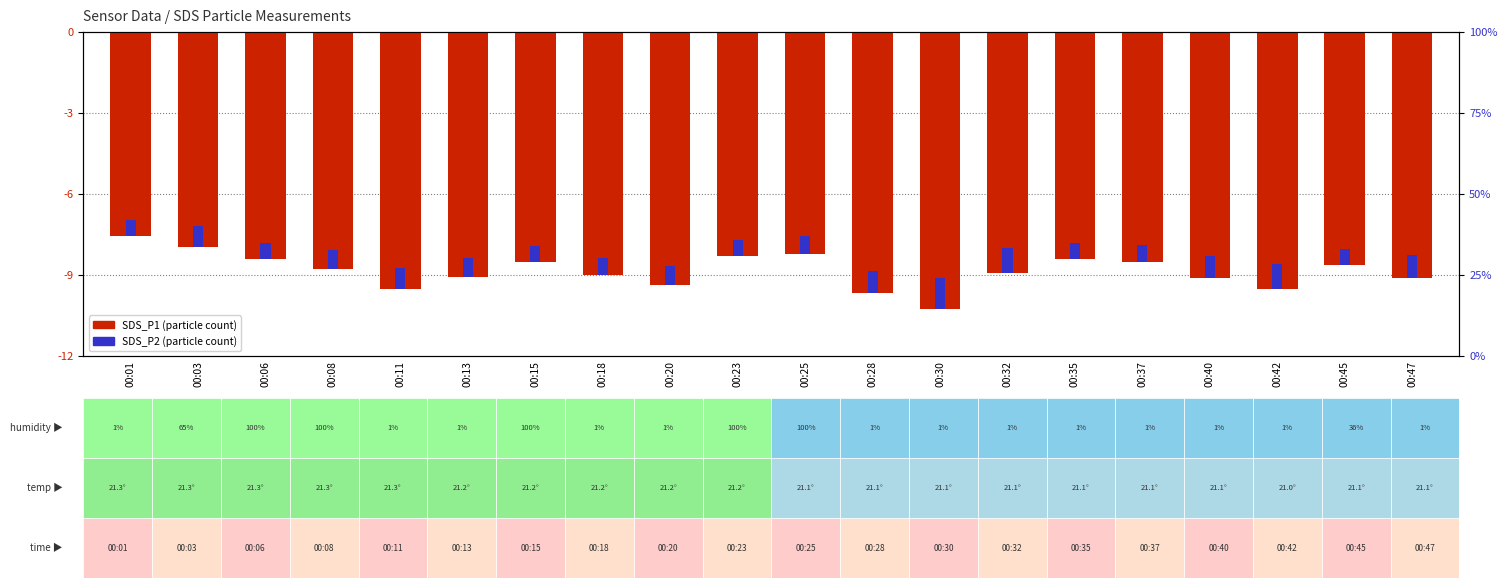

How many groups of bars are there?

20